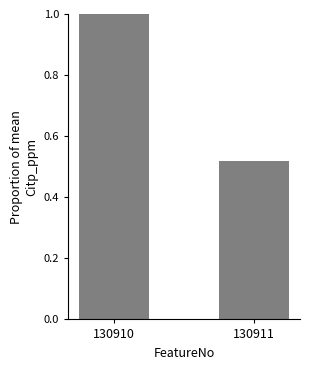

What is the change in value from 130910 to 130911?

-0.5